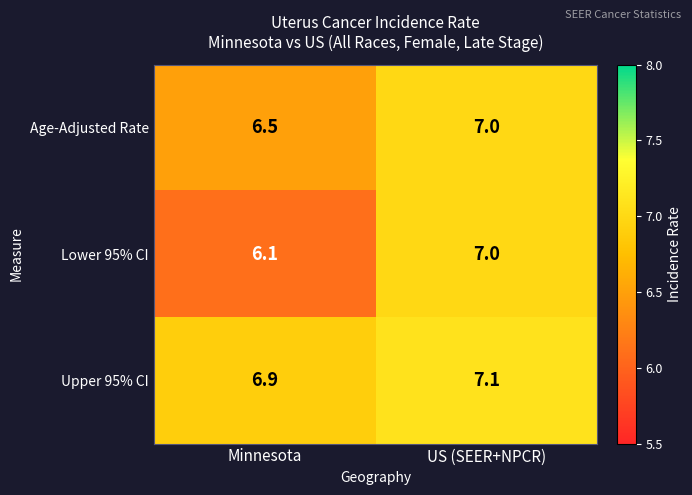

At which label does Lower 95% CI reach its peak?

US (SEER+NPCR)